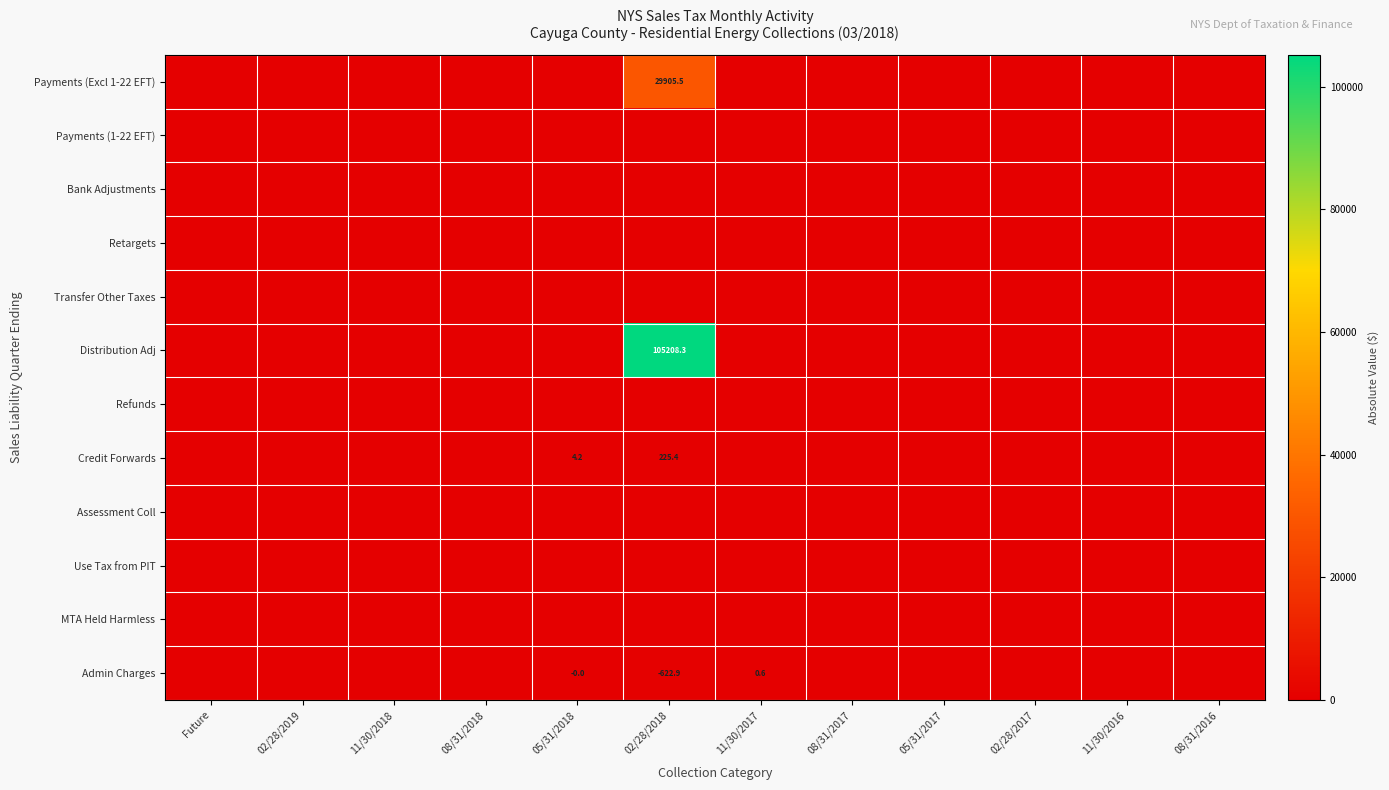

At which label does Credit Forwards reach its peak?

02/28/2018